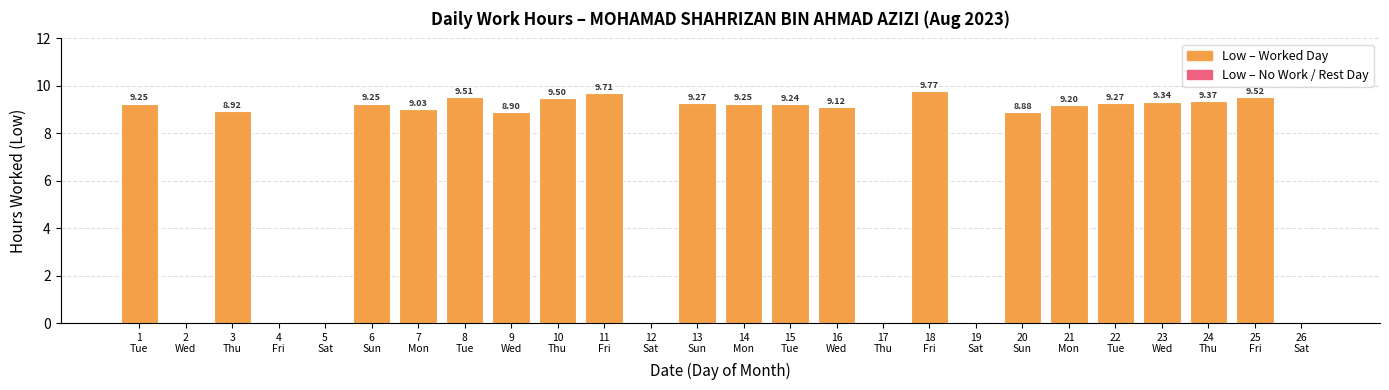

What is the greatest value displayed?

9.8